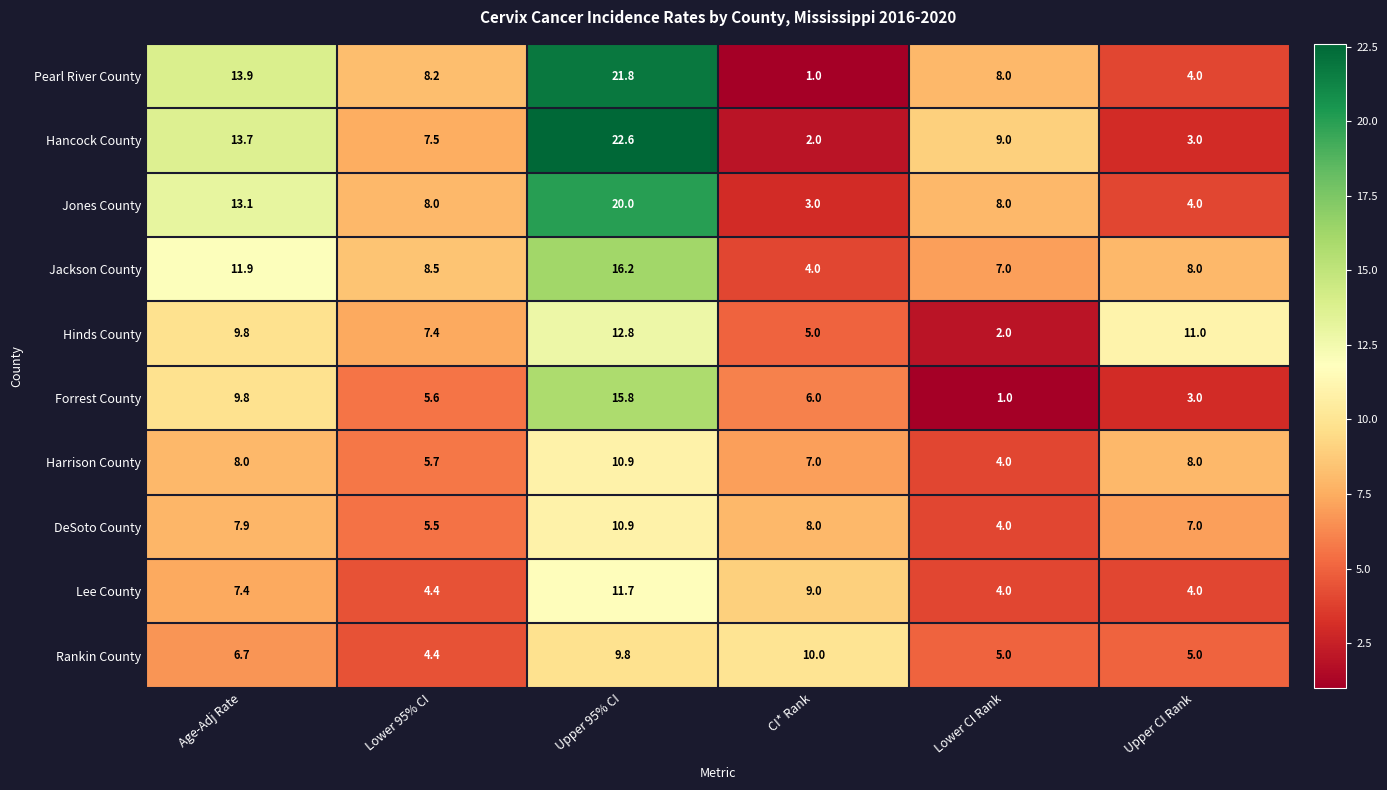

Which series has the widest spread of values?

Pearl River County